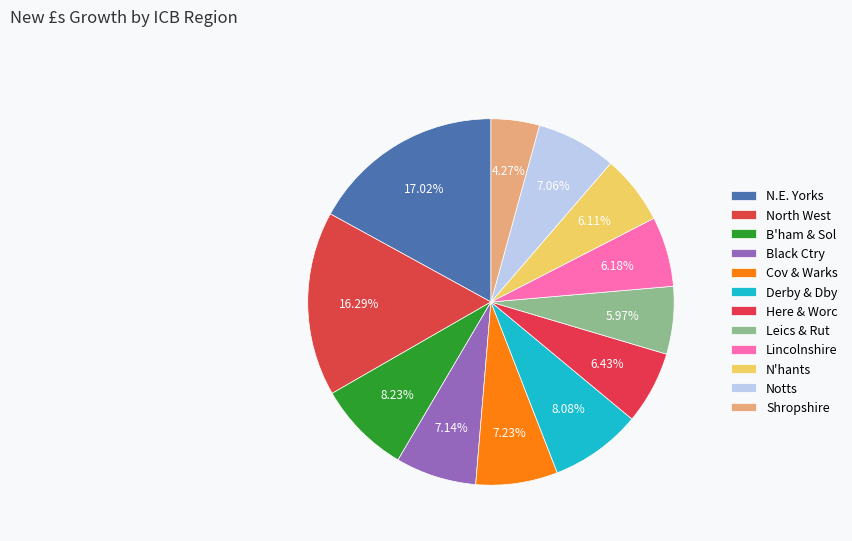

To the nearest percent, what is the difference between the largest and smallest slice percentages?

13%